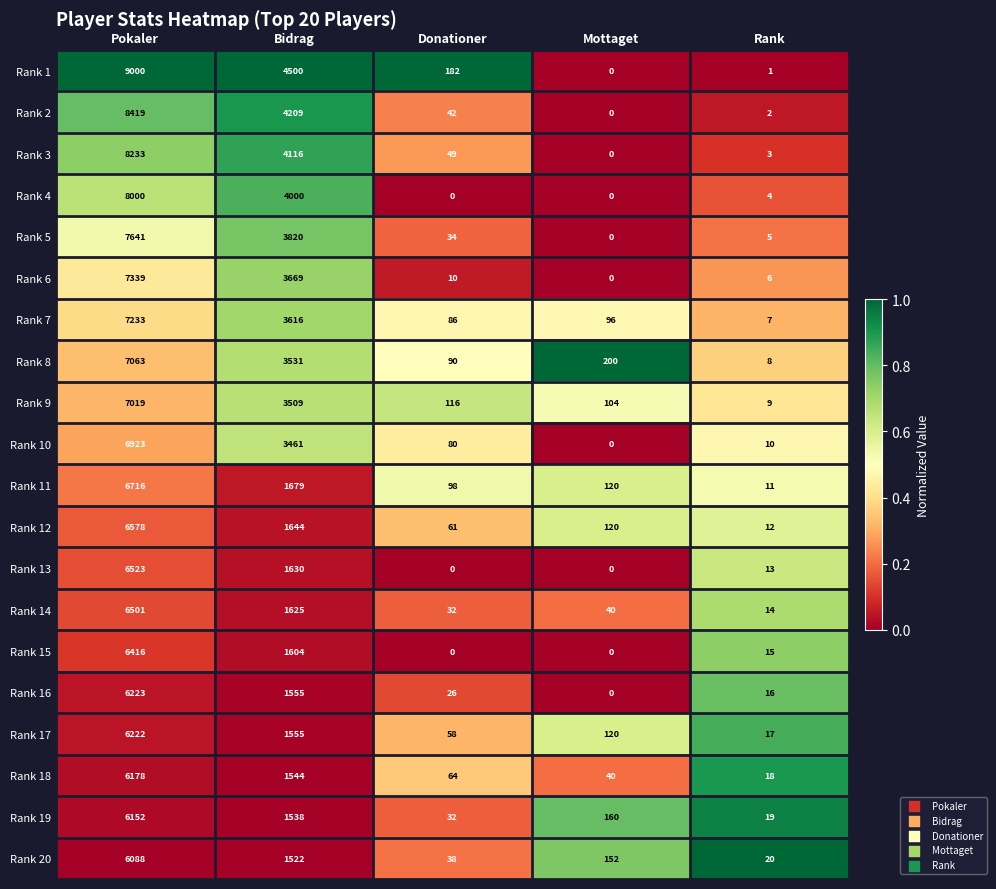

At which label does Rank 3 first exceed 49?

Pokaler